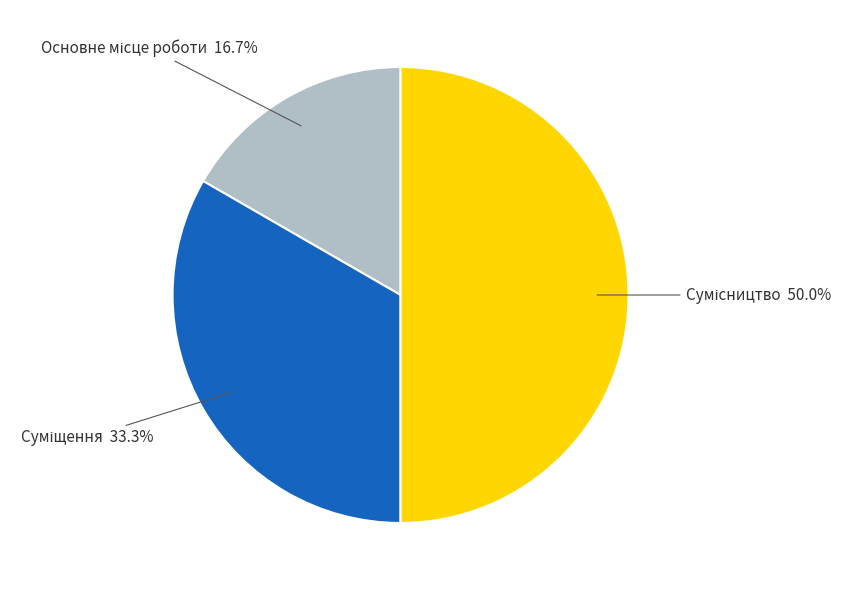

Is there any slice that represents more than half of the pie?

No